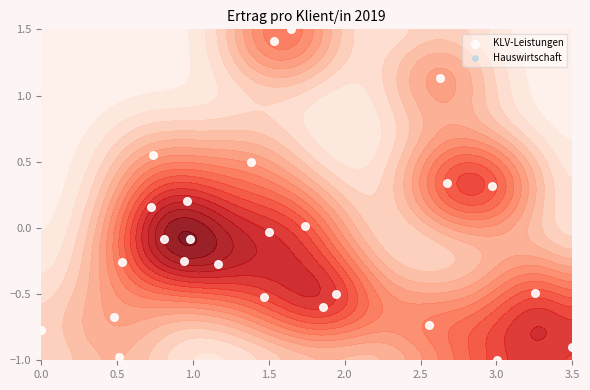

How many data points does each series have?

26